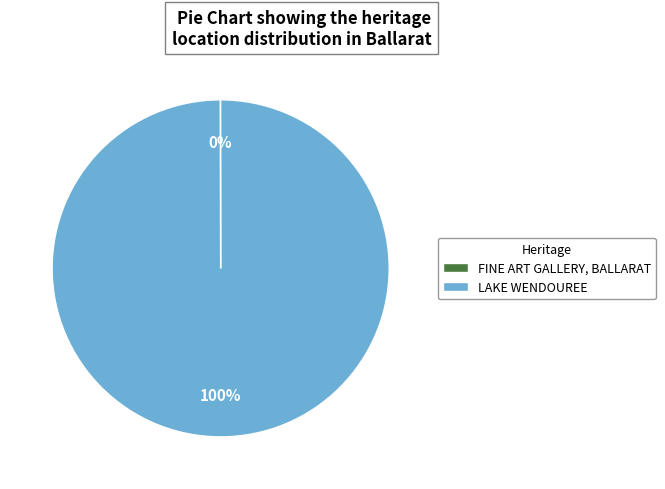

What percentage is the LAKE WENDOUREE slice, to the nearest percent?

100%